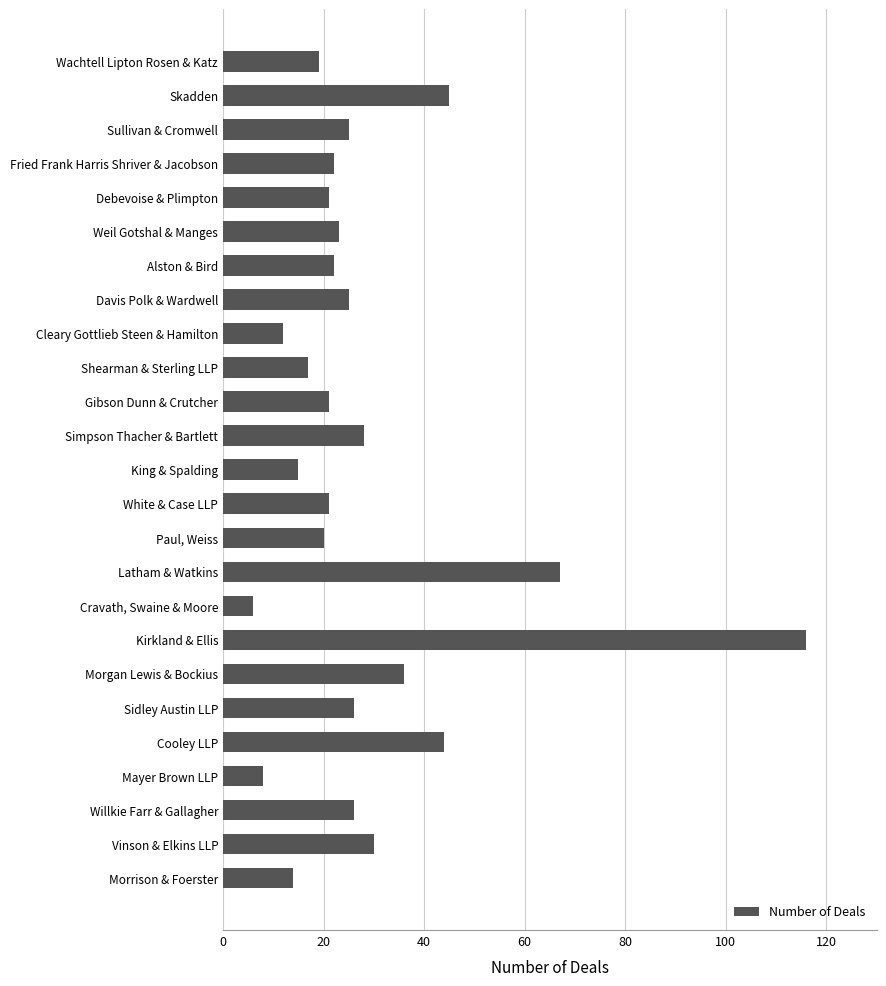

Count the number of categories in the chart.

25